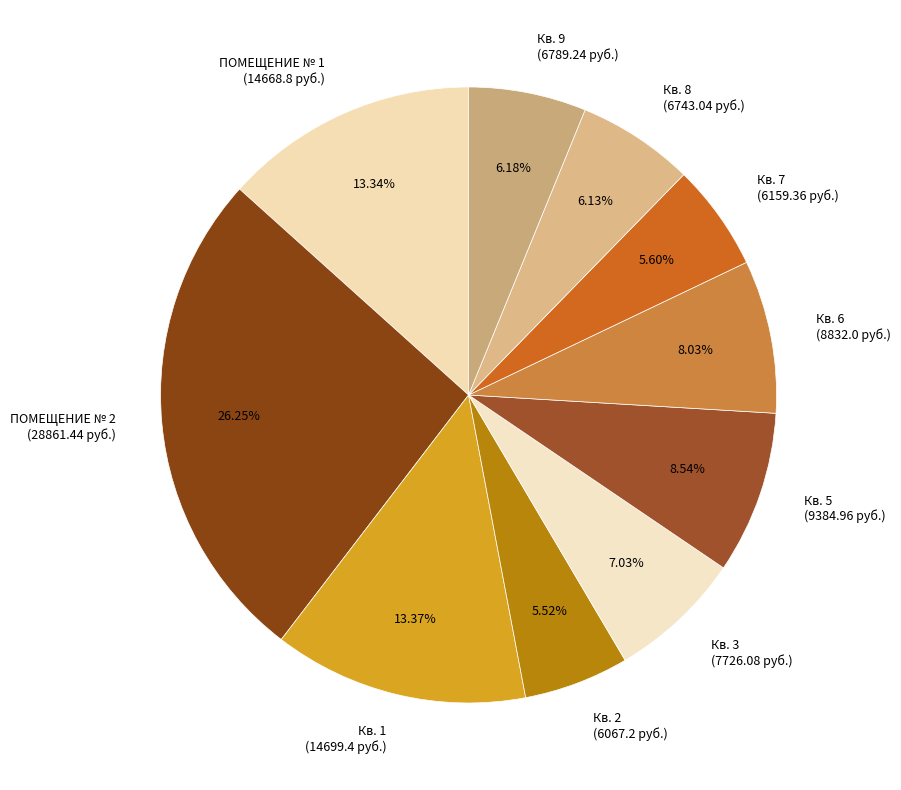

Is the sum of Кв. 1 (14699.4 руб.) and Кв. 3 (7726.08 руб.) greater than half?

No